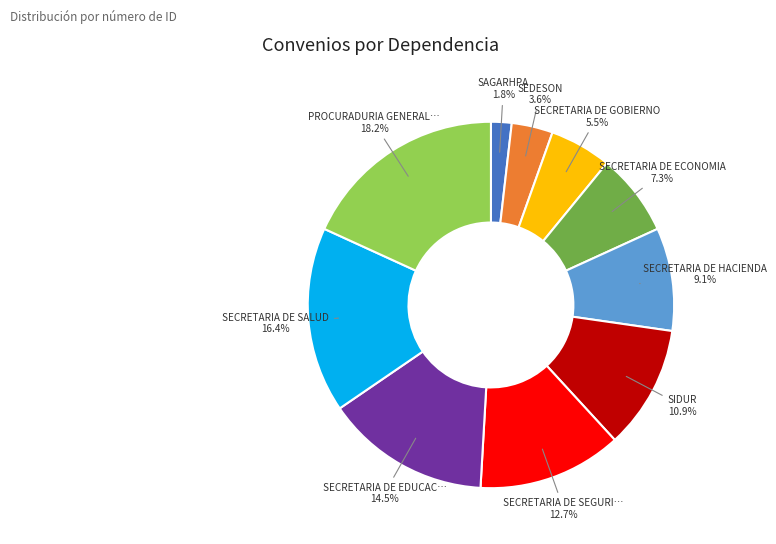

Is there a majority slice in this chart?

No